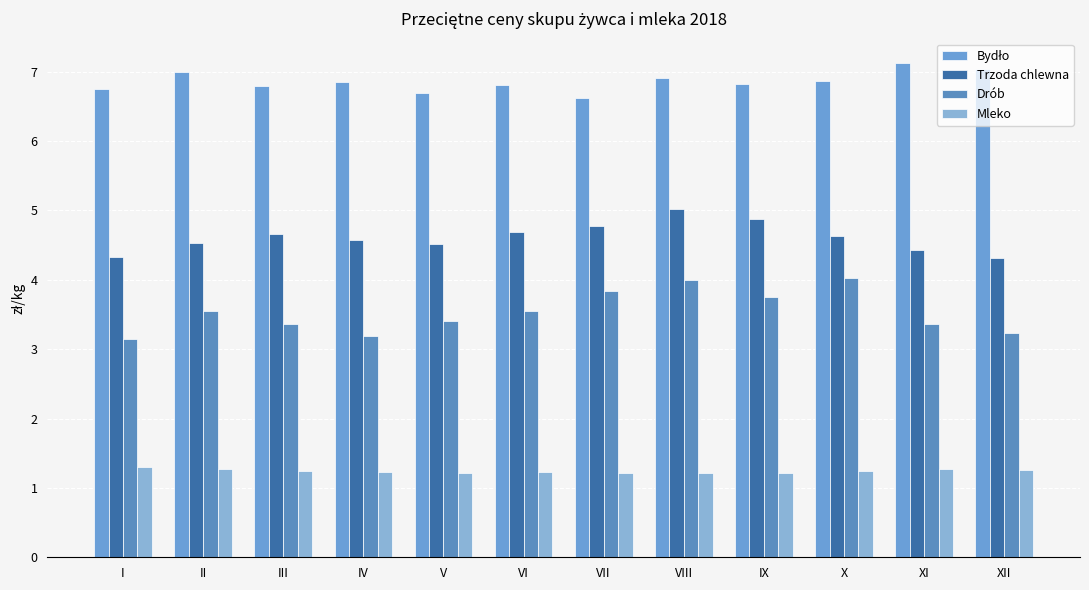

How many distinct data groups are displayed?

4